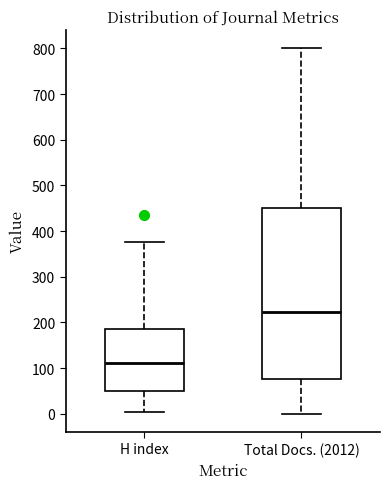

Reading left to right, transcribe this box plot: for each box, give where its median line is, the range the box spans, and where its two whiskers end, as read against the y-axis. The values are not printed on the chart, so give them approximately, as read against the axis.

H index: median 110, box 50 to 190, whiskers 0 to 380
Total Docs. (2012): median 220, box 80 to 450, whiskers 0 to 800